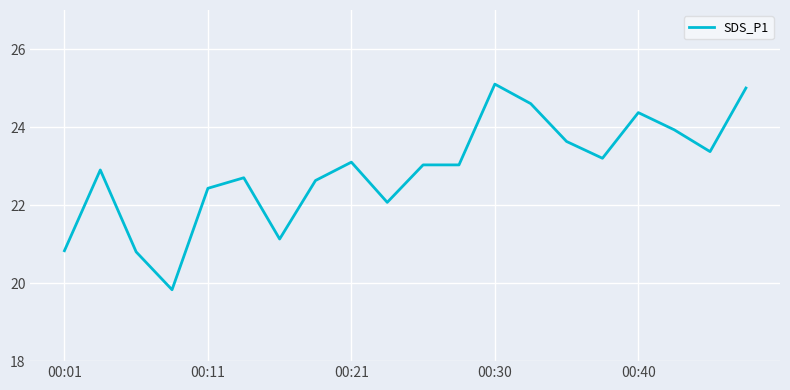

What is the average value?

22.9